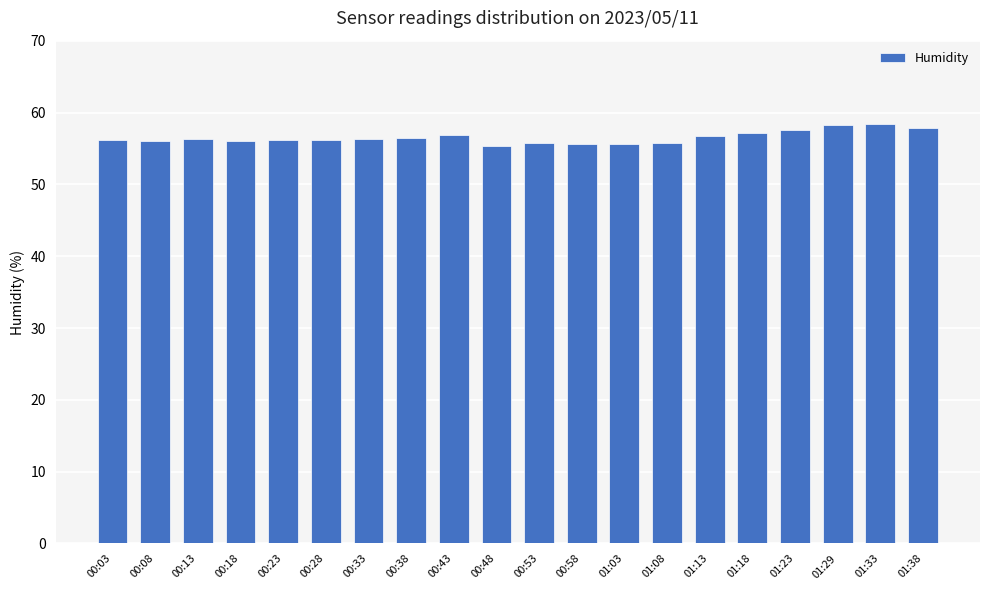

What is the smallest value displayed?

55.3